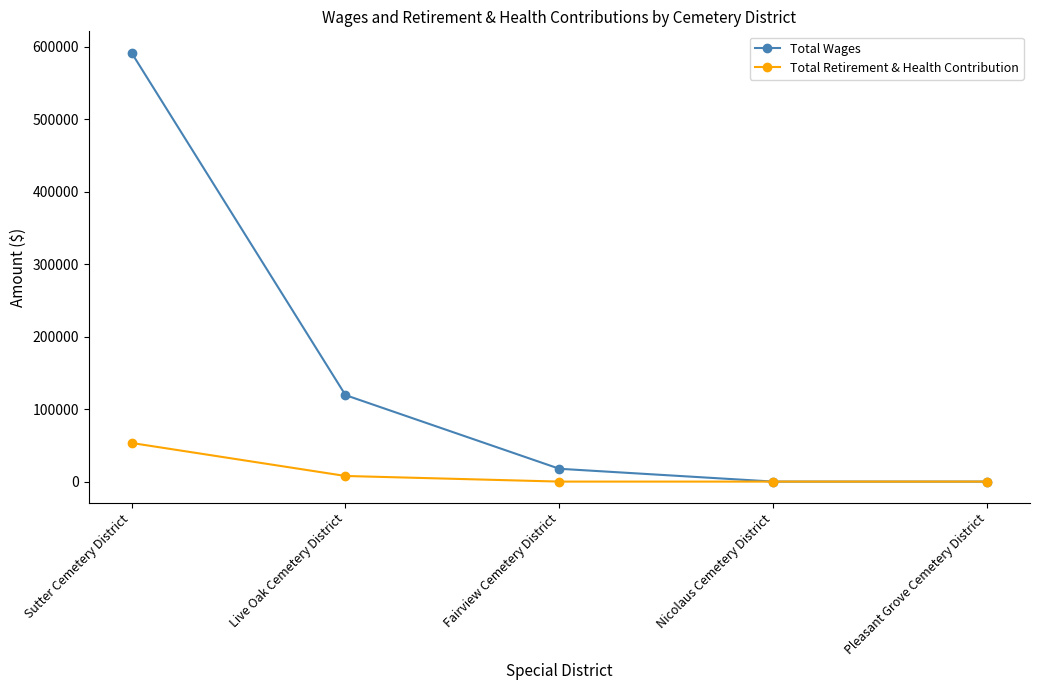

List the series in order of their peak value, lowest first.

Total Retirement & Health Contribution, Total Wages